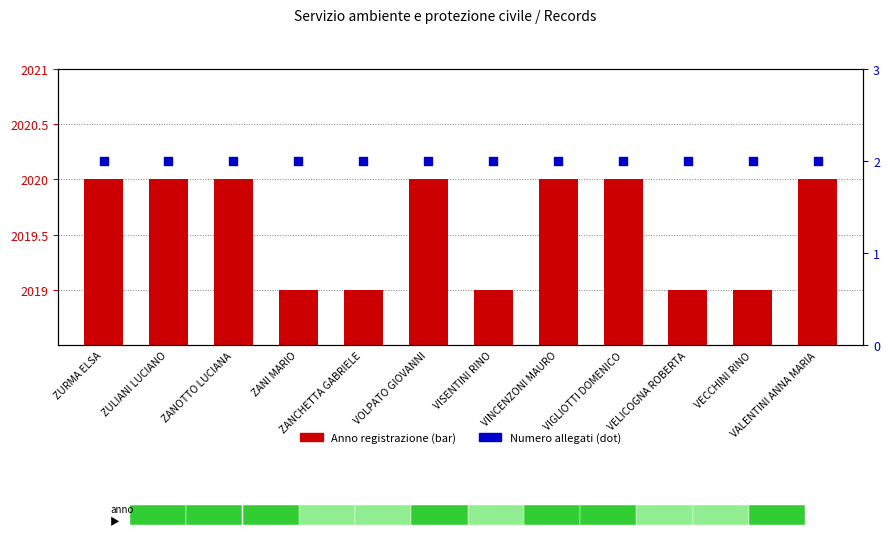

Which series reaches the minimum Y coordinate?

Numero allegati